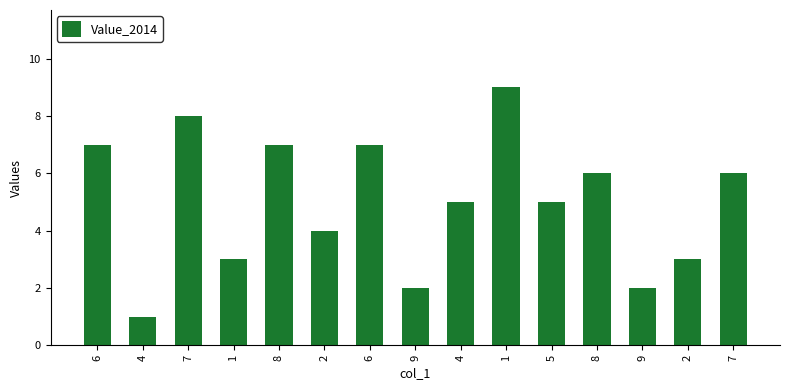

What is the label of the 15th bar from the left?

7